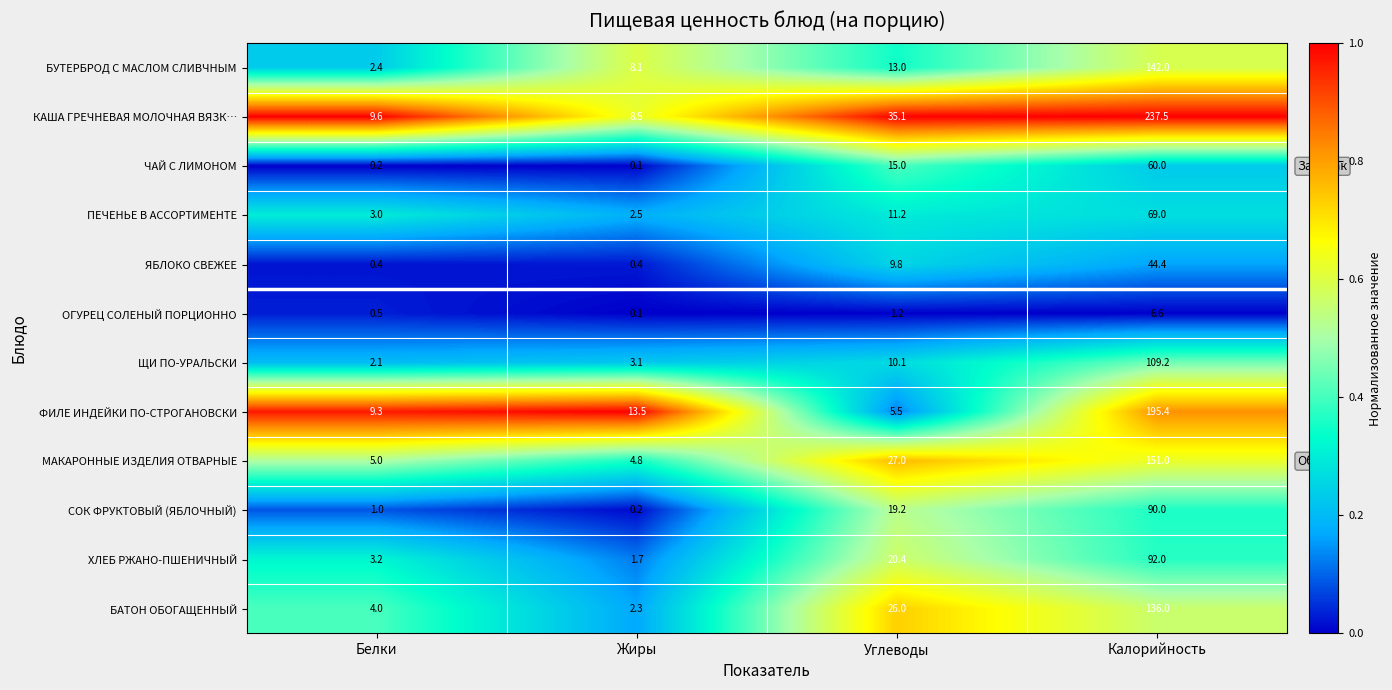

Which series has the largest total across all categories?

КАША ГРЕЧНЕВАЯ МОЛОЧНАЯ ВЯЗК…